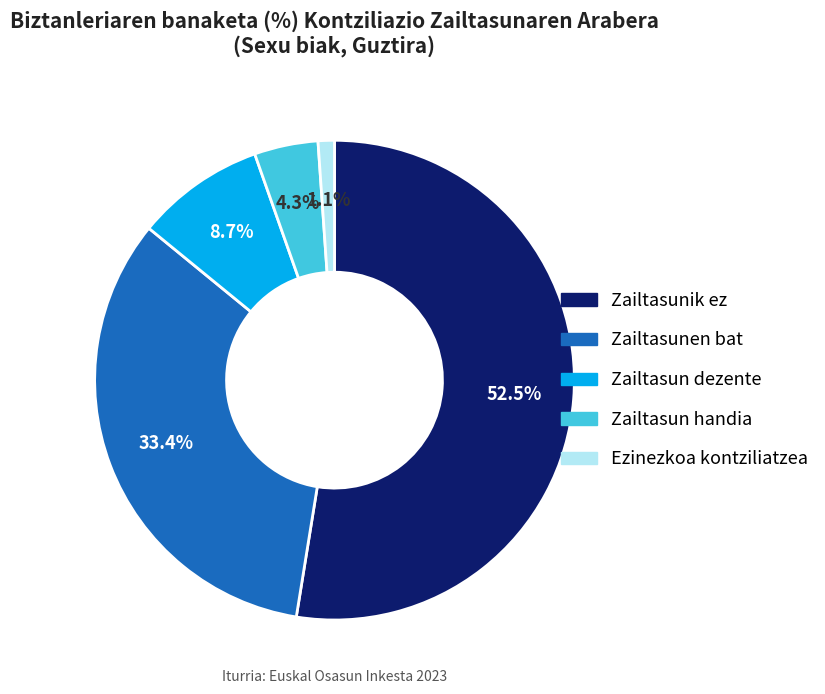

What percentage is the Zailtasun dezente slice, to the nearest percent?

9%